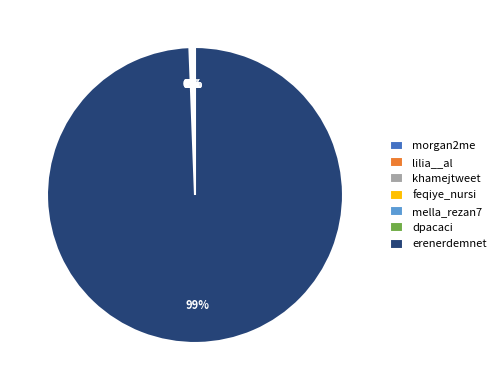

Is erenerdemnet the majority of the pie?

Yes